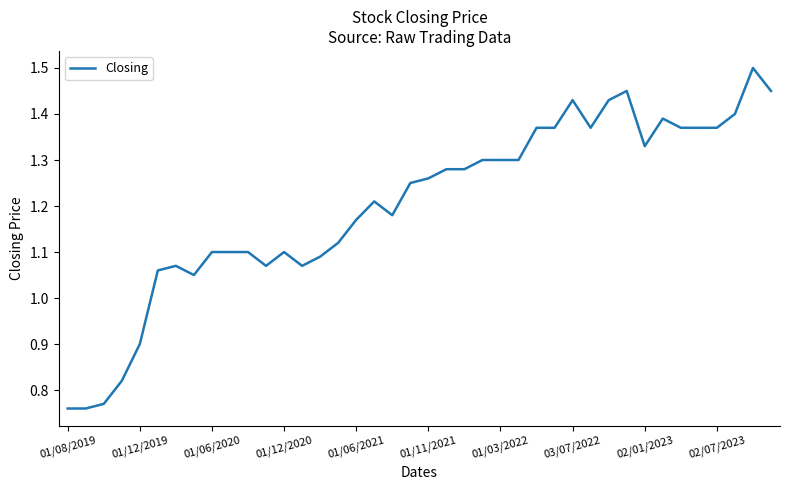

What is the maximum value shown in the chart?

1.5